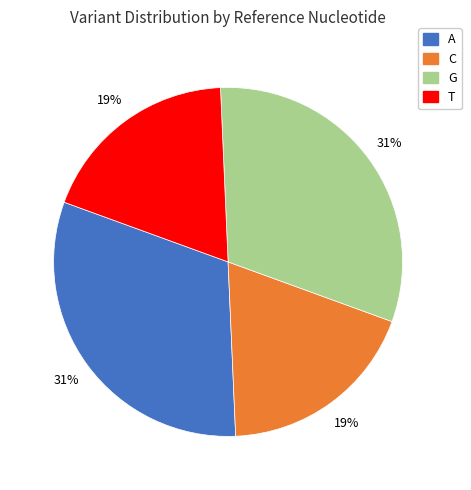

To the nearest percent, what is the average slice percentage?

25%